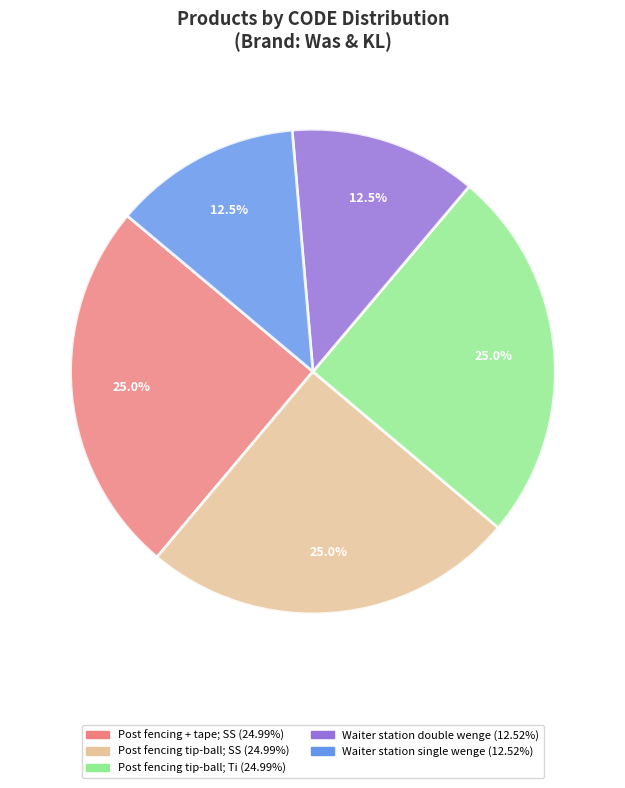

Does any single category account for the majority?

No